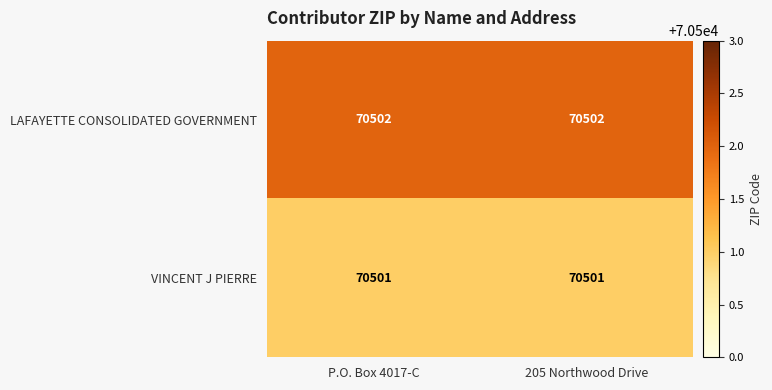

Reading left to right, transcribe all the data shown in this chart.

LAFAYETTE CONSOLIDATED GOVERNMENT: 70502	70502
VINCENT J PIERRE: 70501	70501